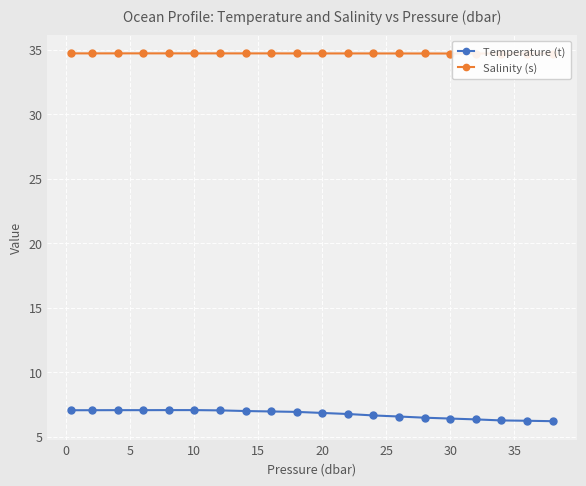

What is the smallest value displayed?

6.2